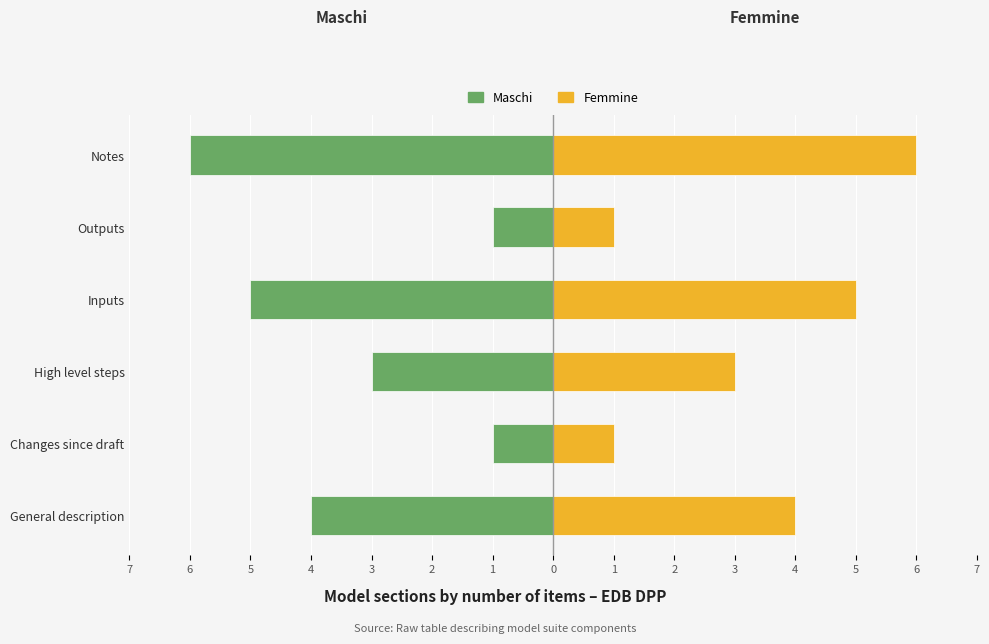

Which series has the widest spread of values?

Maschi